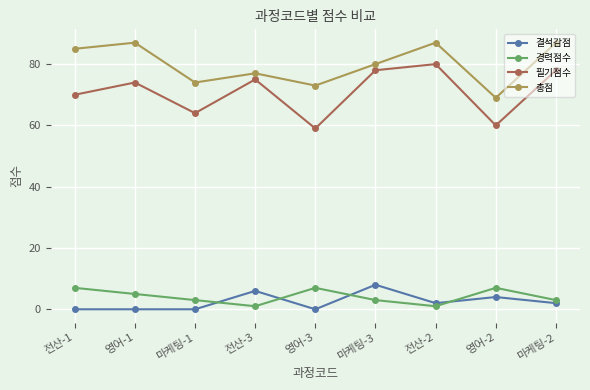

What position from the left is 영어-2?

8